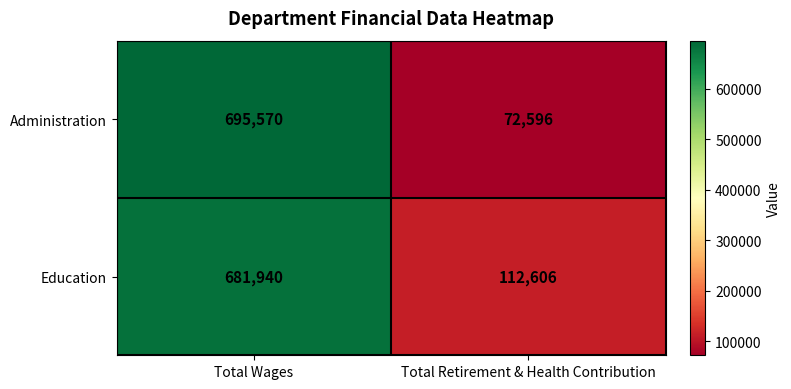

Reading right to left, list all the values displayed in this chart.

Administration: Total Retirement & Health Contribution=72596	Total Wages=695570
Education: Total Retirement & Health Contribution=112606	Total Wages=681940